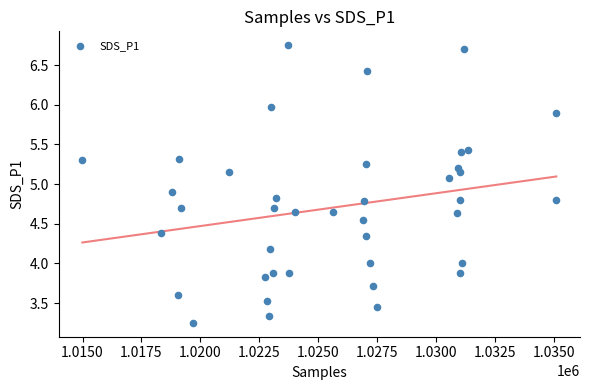

What is the range of X values (max minus min)?

20102.0